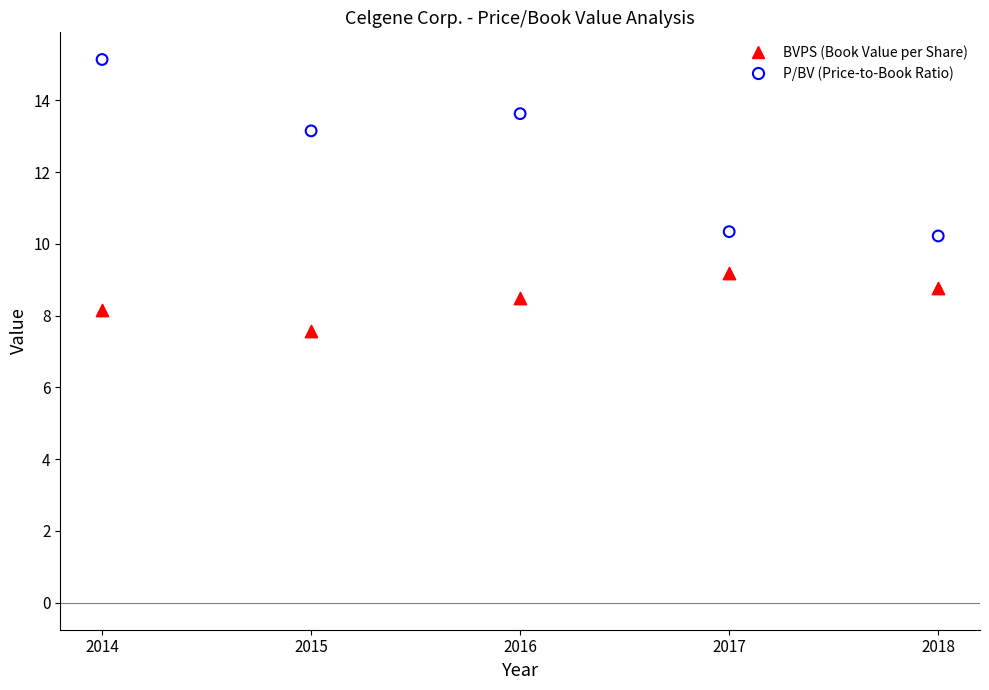

In the P/BV (Price-to-Book Ratio) series, what Y value is closest to 12?

13.2